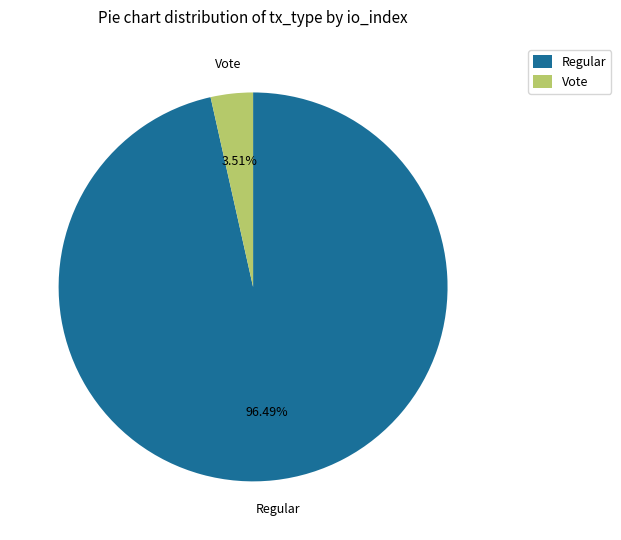

What portion of the pie excludes Vote?

96.5%